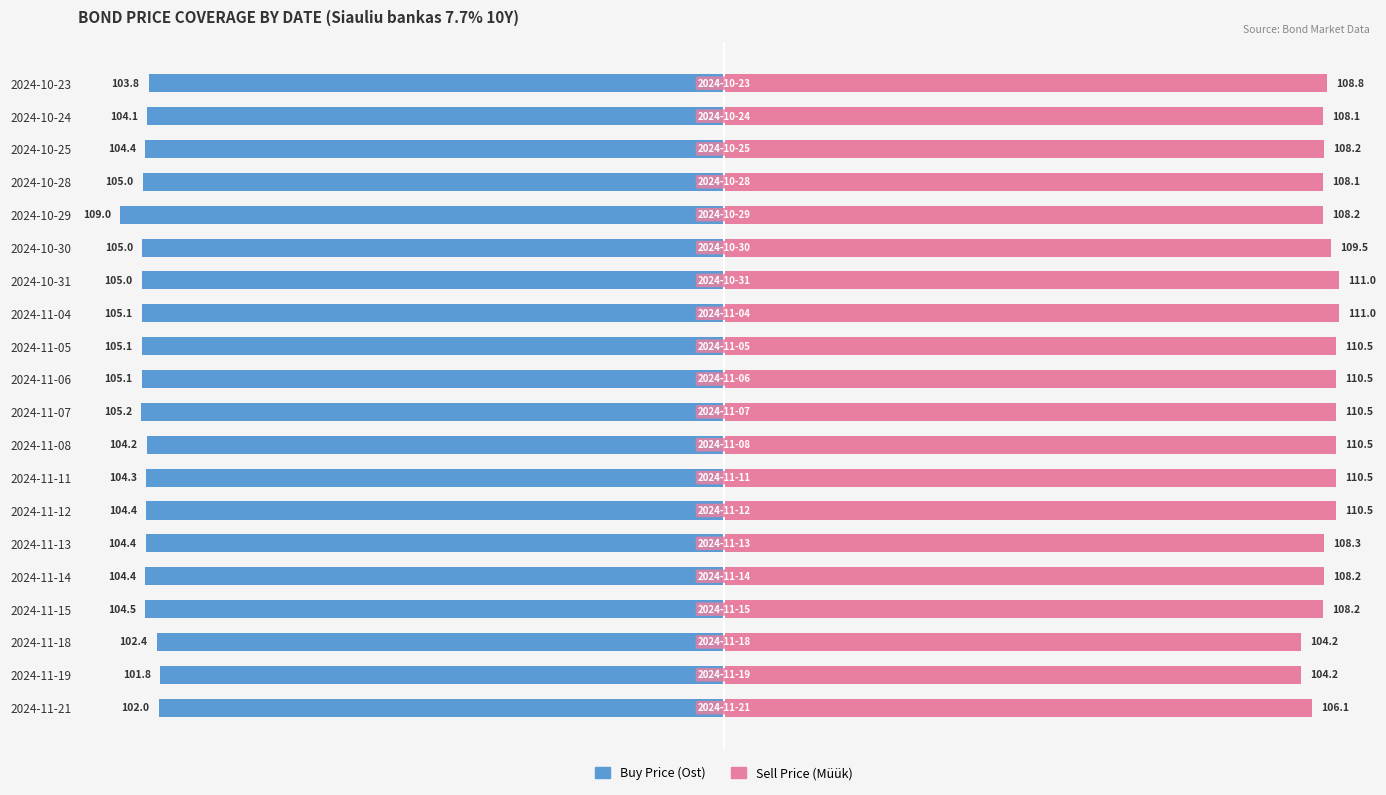

Which series changed the most between 2024-11-15 and 2024-10-23?

Sell Price (Müük)